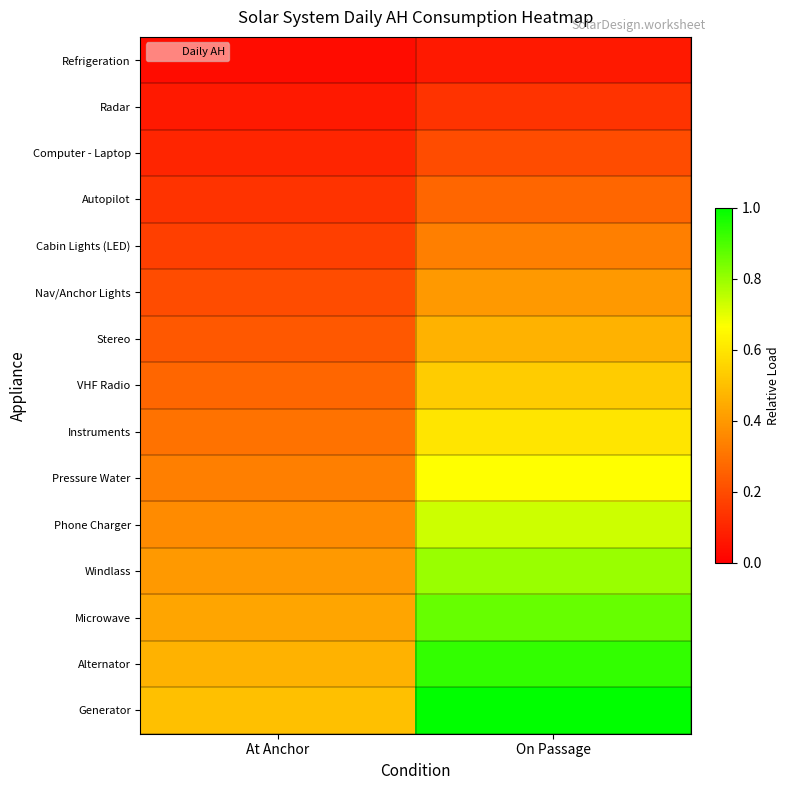

At At Anchor, list the series in order from largest to smallest.

Generator, Alternator, Microwave, Windlass, Phone Charger, Pressure Water, Instruments, VHF Radio, Stereo, Nav/Anchor Lights, Cabin Lights (LED), Autopilot, Computer - Laptop, Radar, Refrigeration